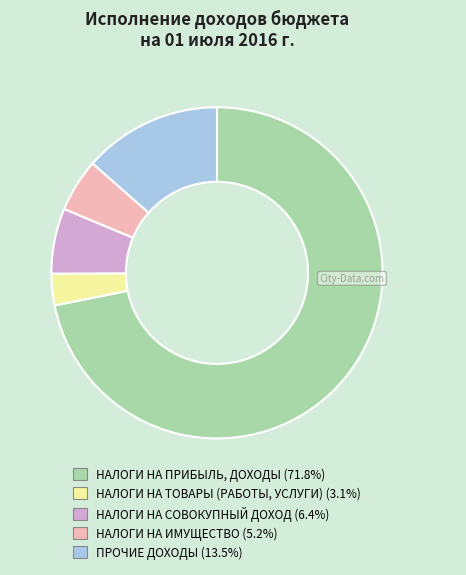

Is there a majority slice in this chart?

Yes